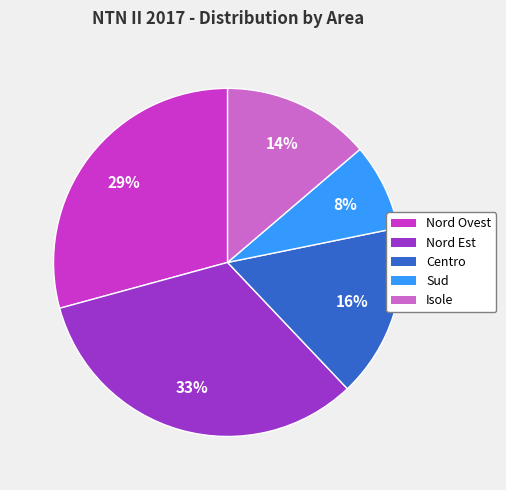

What is the largest slice in the pie chart?

Nord Est